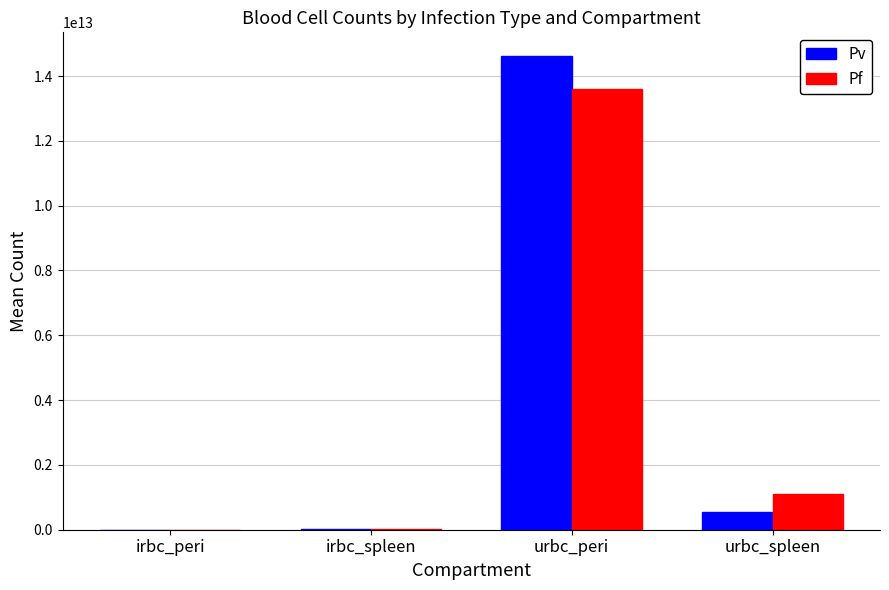

True or false: Pf has a value of 3314557078.9 at irbc_peri.

True